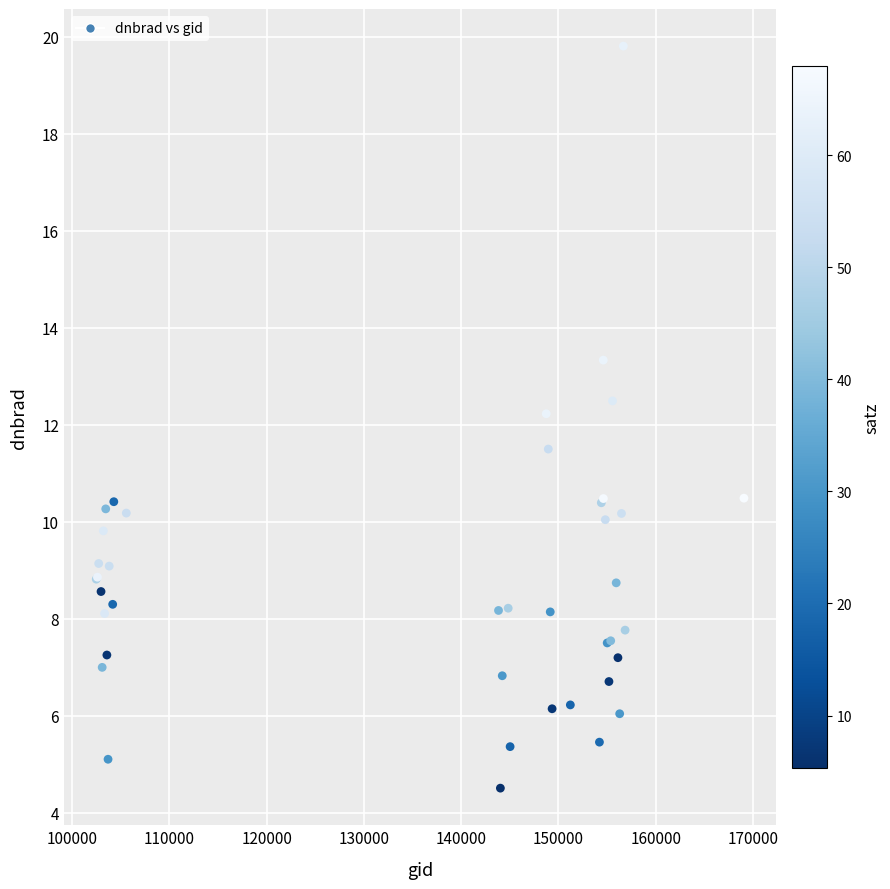

What Y value in the scatter plot is closest to 12?

12.2